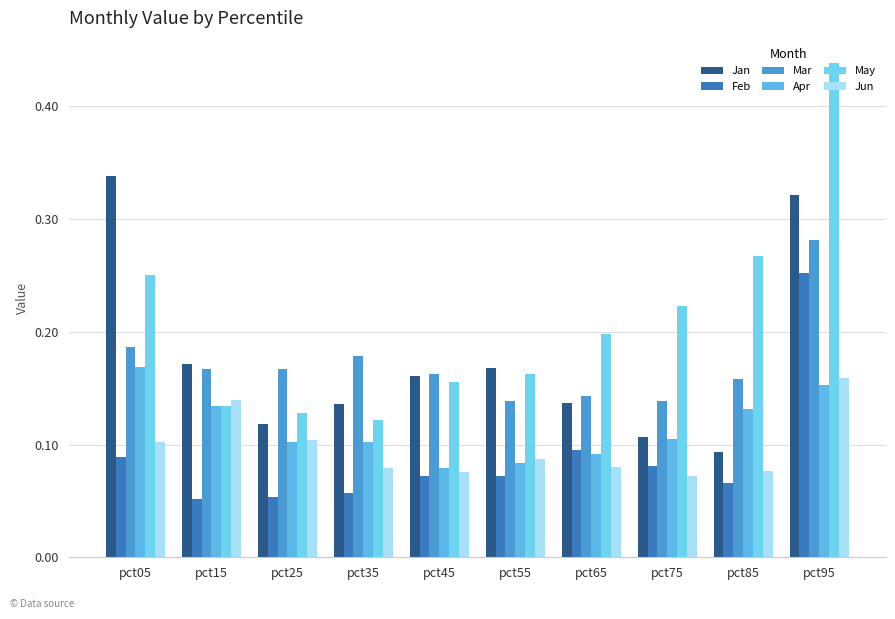

Count the number of categories in the chart.

10